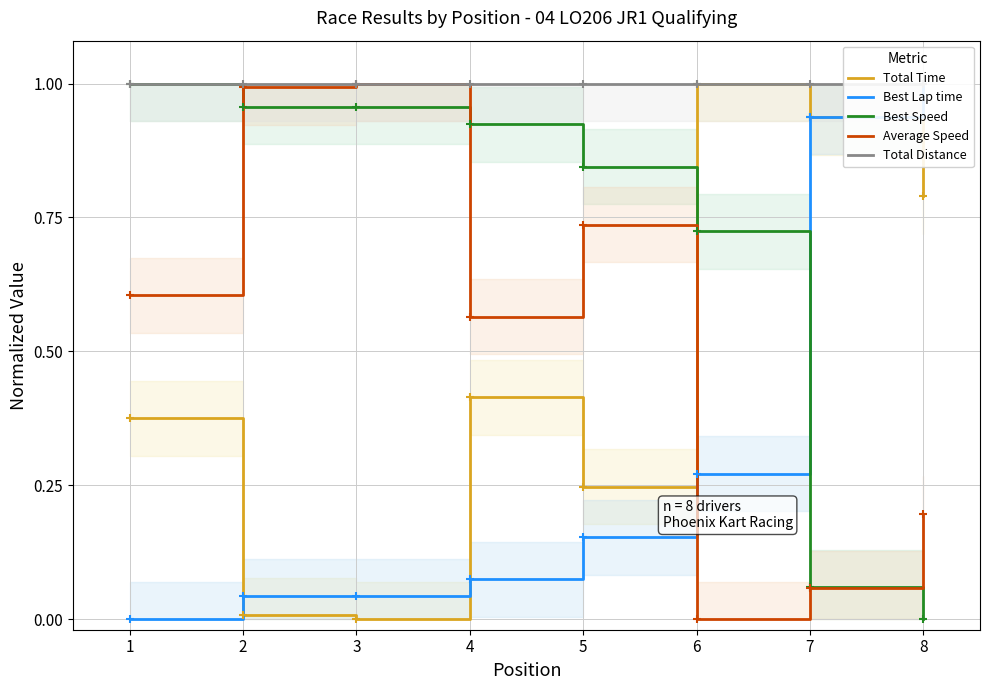

True or false: Best Lap time and Total Distance intersect in this chart.

False